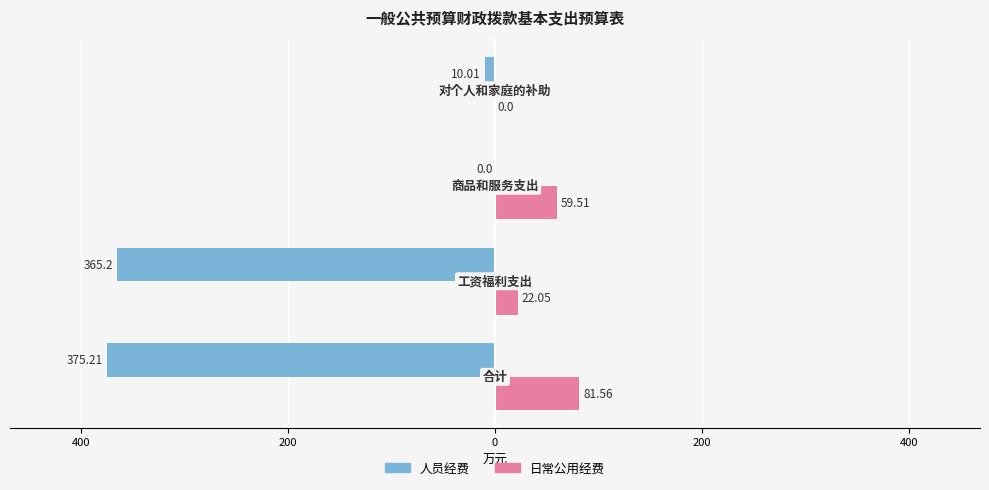

What are all the series names shown in the legend?

人员经费, 日常公用经费